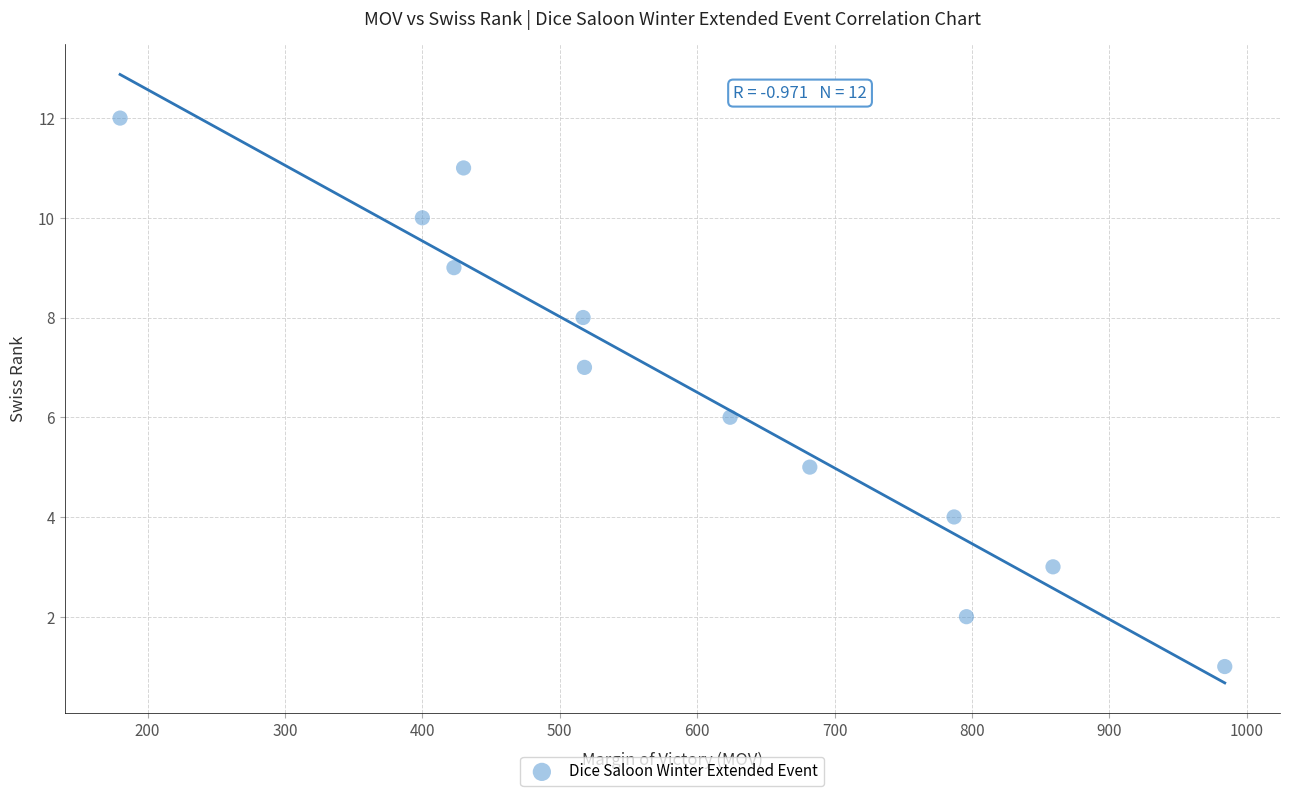

What is the range of Y values (max minus min)?

11